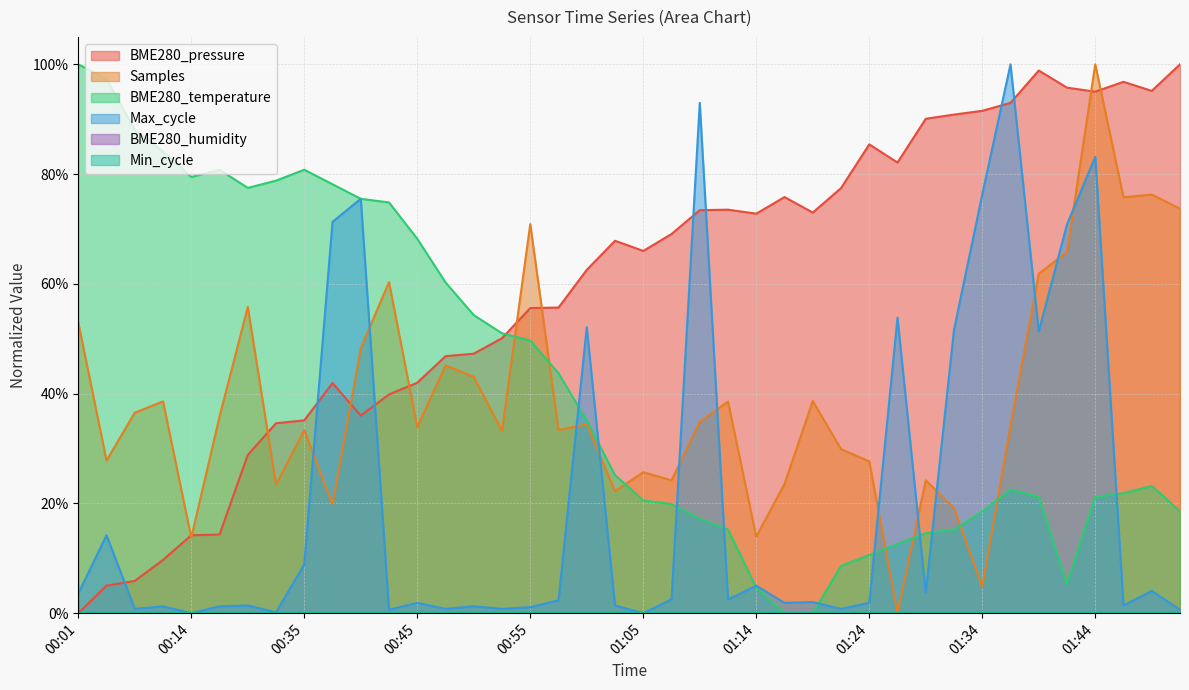

How many intersections are there between BME280_temperature and Samples?

7